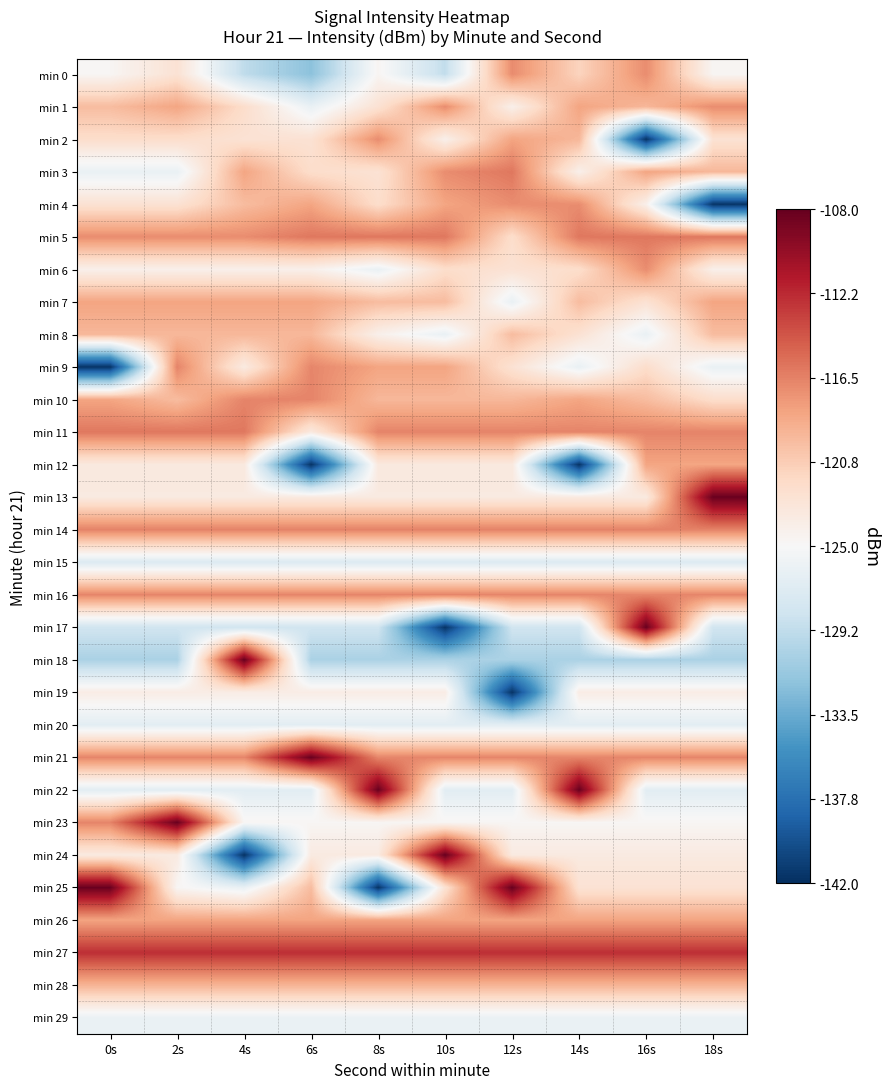

Rank the series at 16s from highest to lowest value.

min 17, min 27, min 5, min 14, min 11, min 16, min 21, min 6, min 0, min 26, min 3, min 12, min 28, min 1, min 10, min 9, min 7, min 25, min 13, min 24, min 19, min 4, min 23, min 29, min 8, min 20, min 22, min 15, min 18, min 2